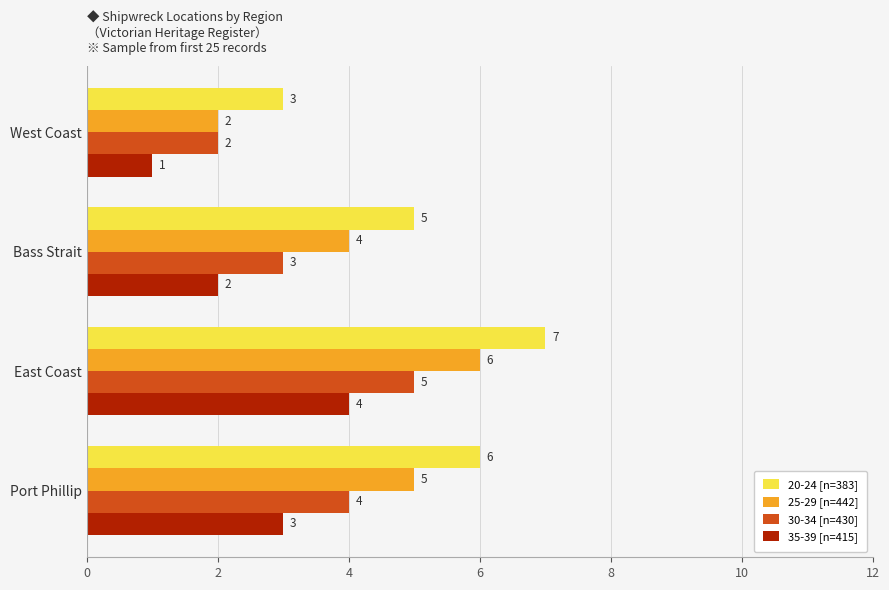

List the labels in order of 35-39 [n=415] value, smallest first.

West Coast, Bass Strait, Port Phillip, East Coast